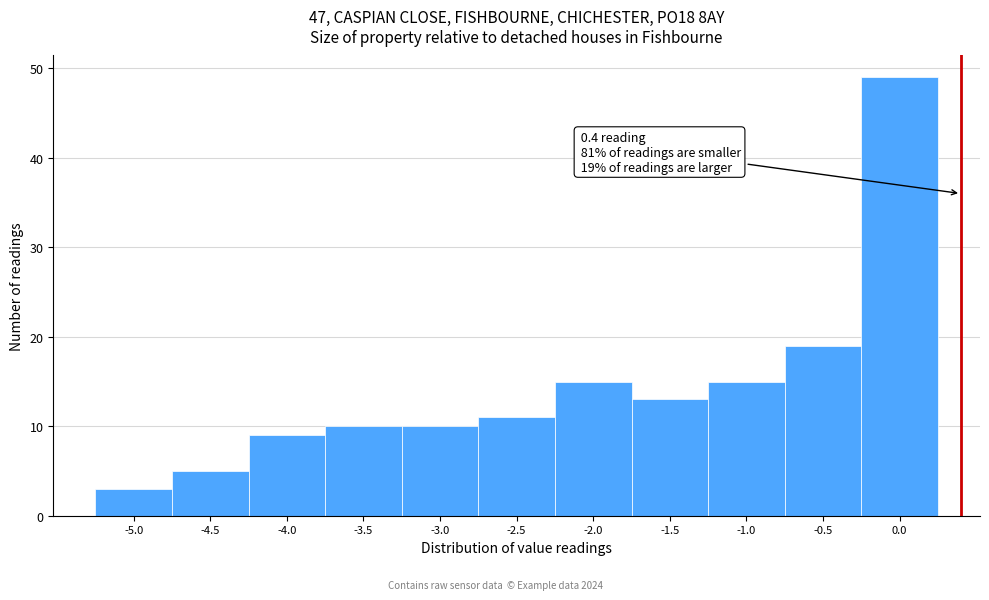

Which range on the x-axis has the tallest bar?

-0.25 to 0.25